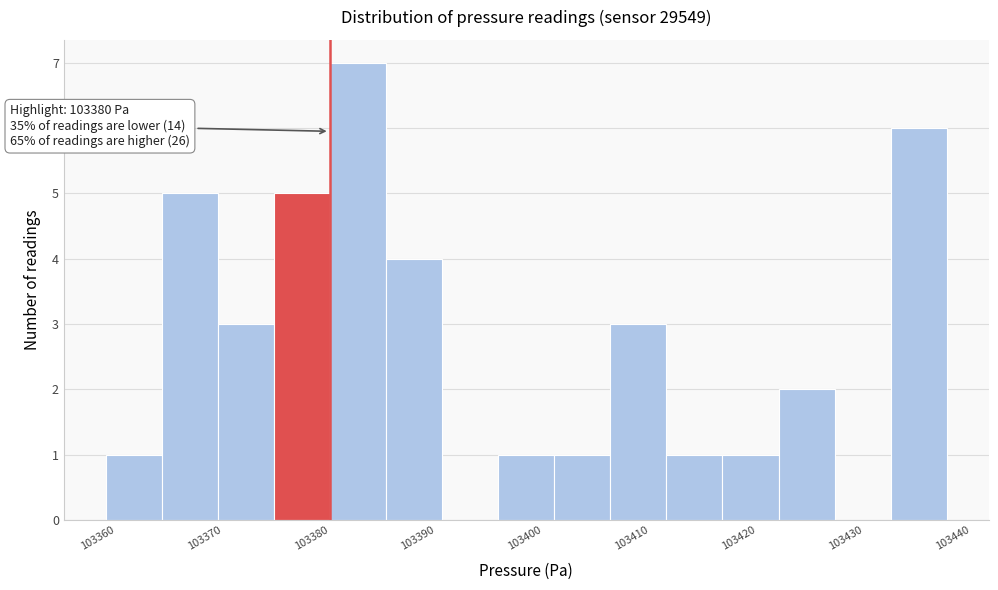

Which range on the x-axis has the tallest bar?

103380 to 103385